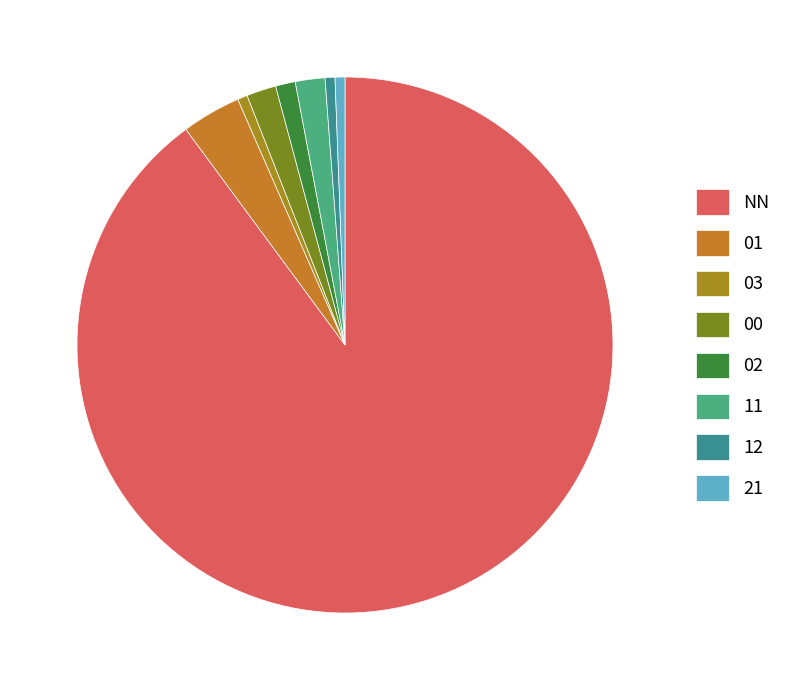

Which category accounts for the majority?

NN